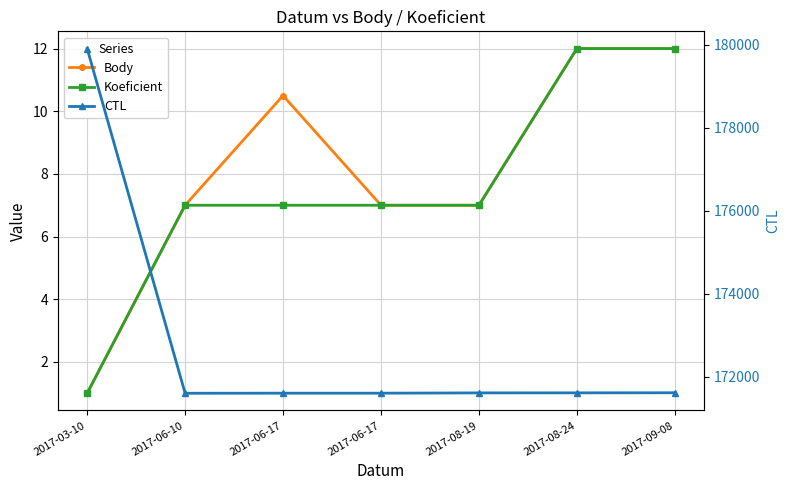

What are all the series names shown in the legend?

Body, Koeficient, CTL